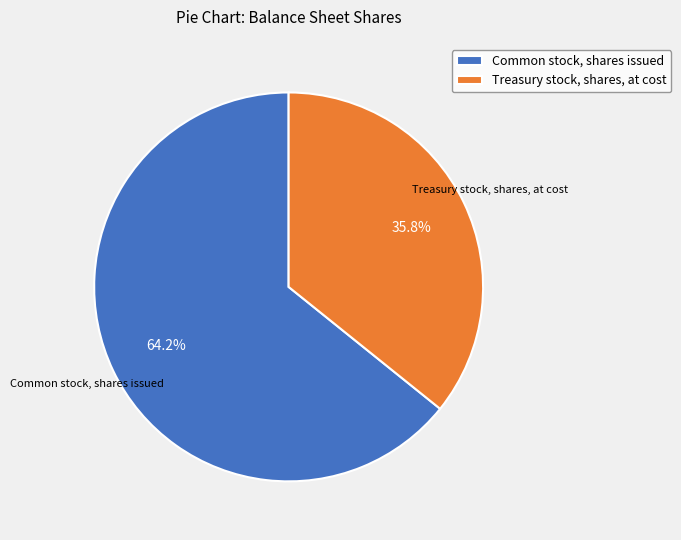

Do Treasury stock, shares, at cost and Common stock, shares issued together represent more than half of the pie?

Yes